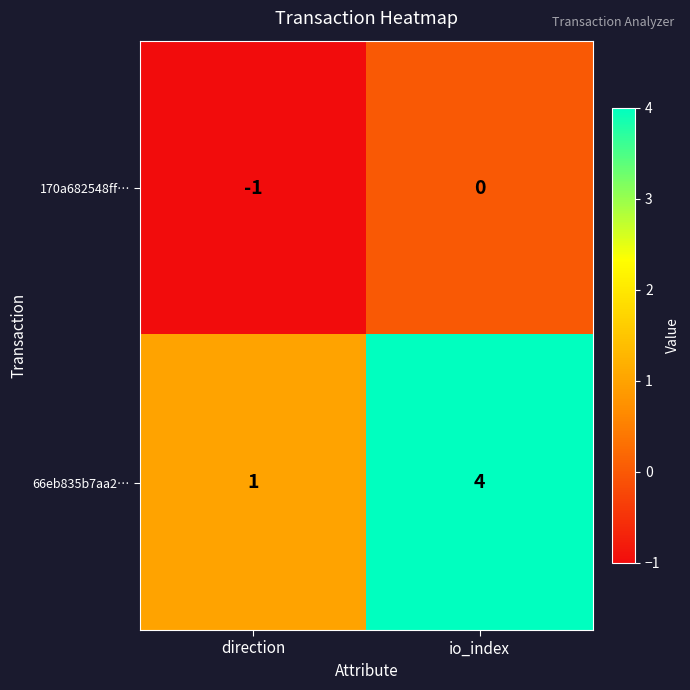

At how many categories does at least one series exceed 0?

2